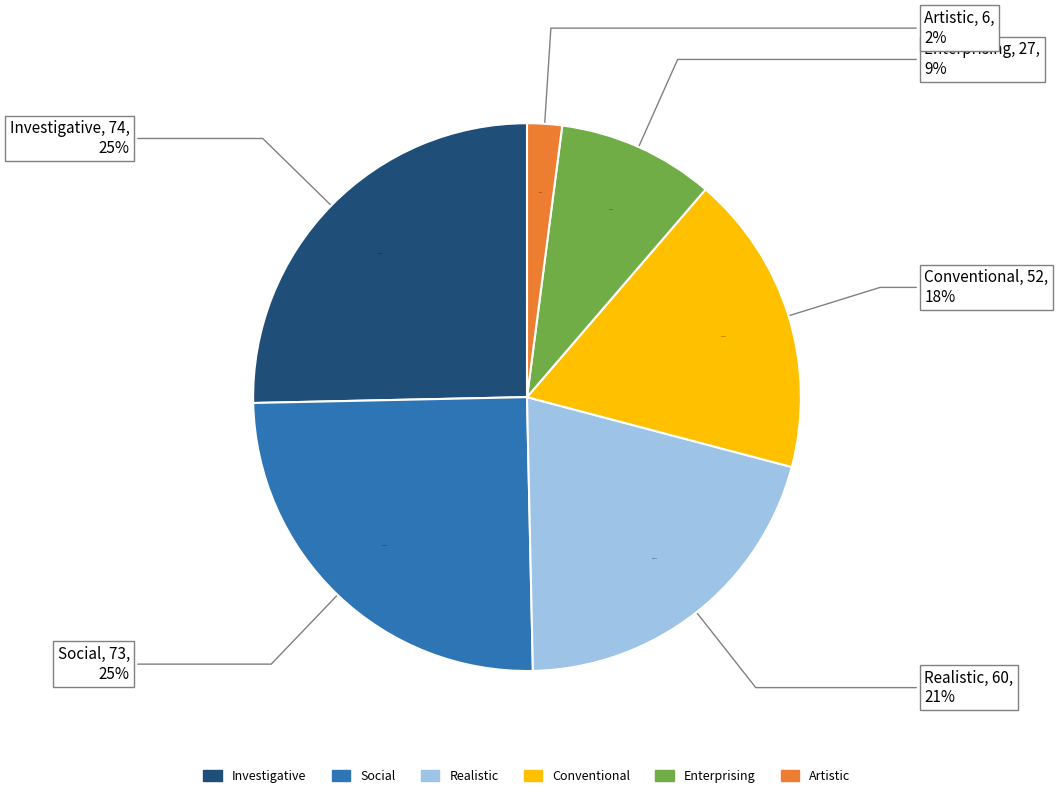

To the nearest percent, what is the difference between the largest and smallest slice percentages?

23%